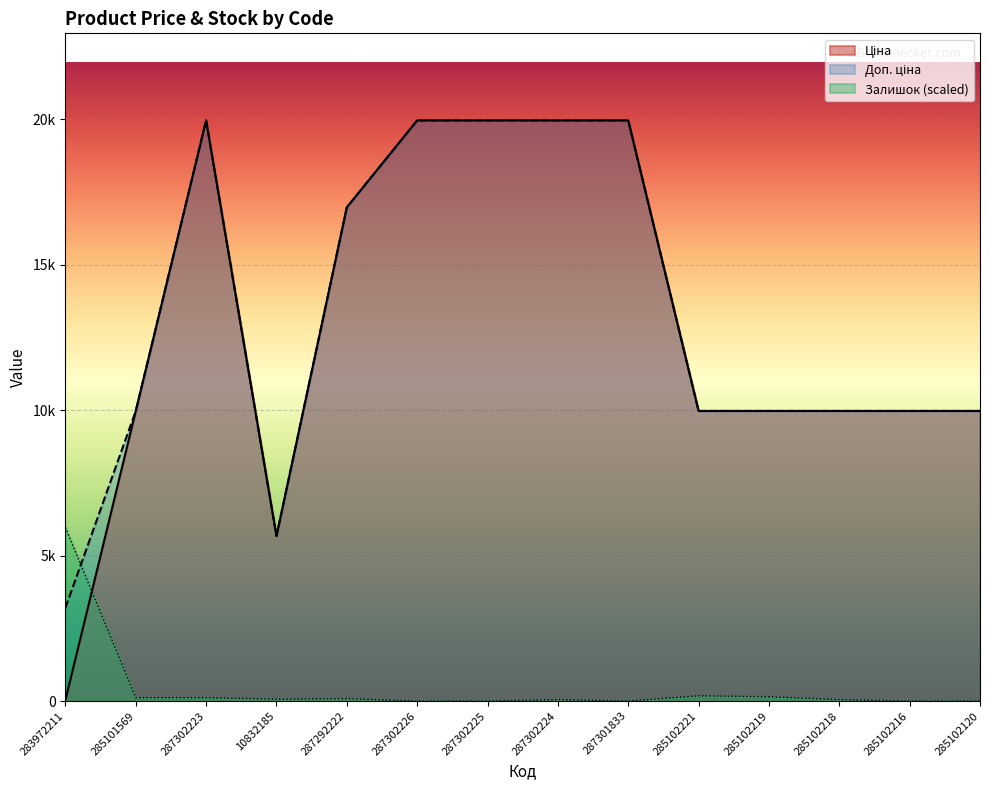

How many distinct data groups are displayed?

3